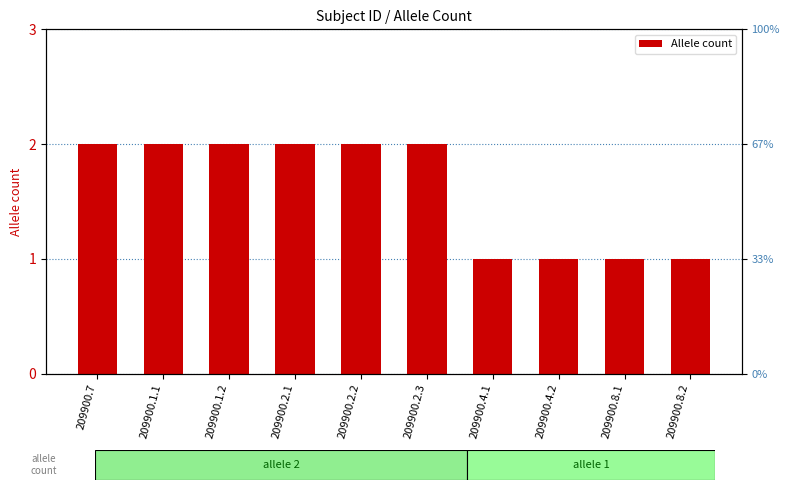

Reading left to right, list all the values displayed in this chart.

2	2	2	2	2	2	1	1	1	1